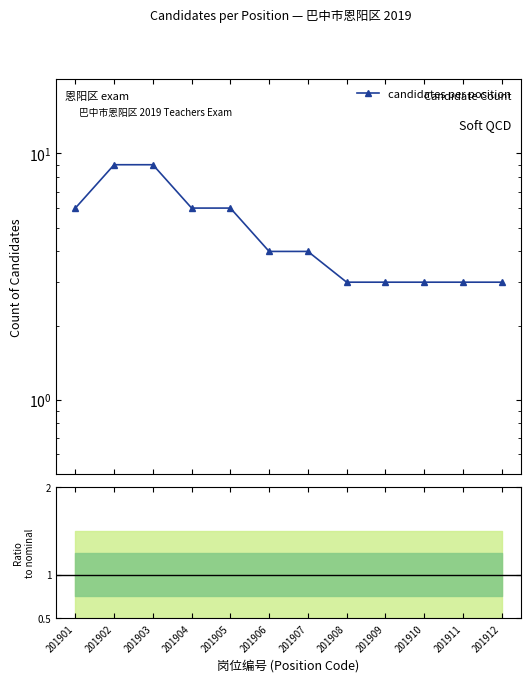

Reading left to right, list all the values displayed in this chart.

6	9	9	6	6	4	4	3	3	3	3	3